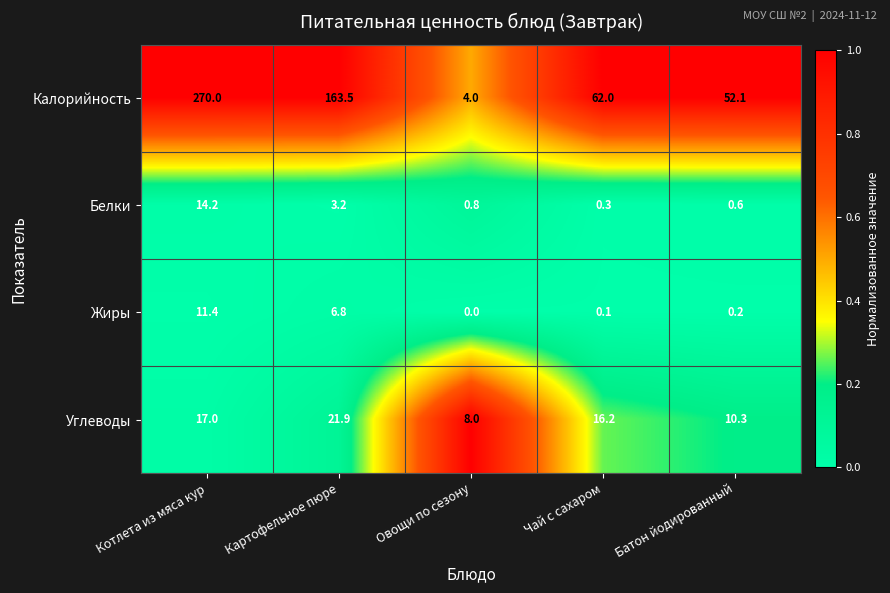

What is the total value across all series at Овощи по сезону?

12.8